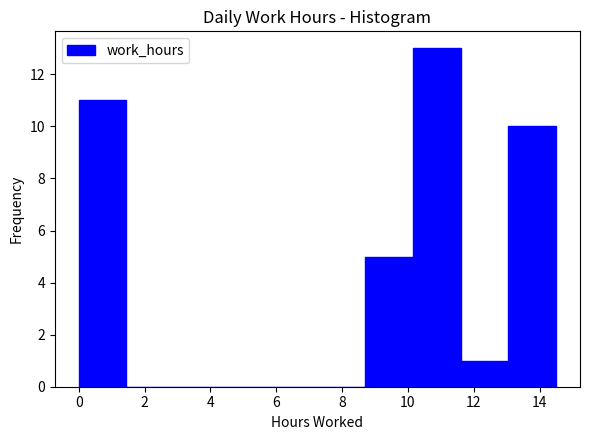

Reading left to right, list every bar in this chart as the range it spans on the x-axis followed by its height. Neither the bar edges nor the heights are printed on the chart, so give them approximately, as read against the axes.

0.00 to 1.45: 11
1.45 to 2.90: 0
2.90 to 4.35: 0
4.35 to 5.80: 0
5.80 to 7.25: 0
7.25 to 8.70: 0
8.70 to 10.15: 5
10.15 to 11.60: 13
11.60 to 13.05: 1
13.05 to 14.50: 10